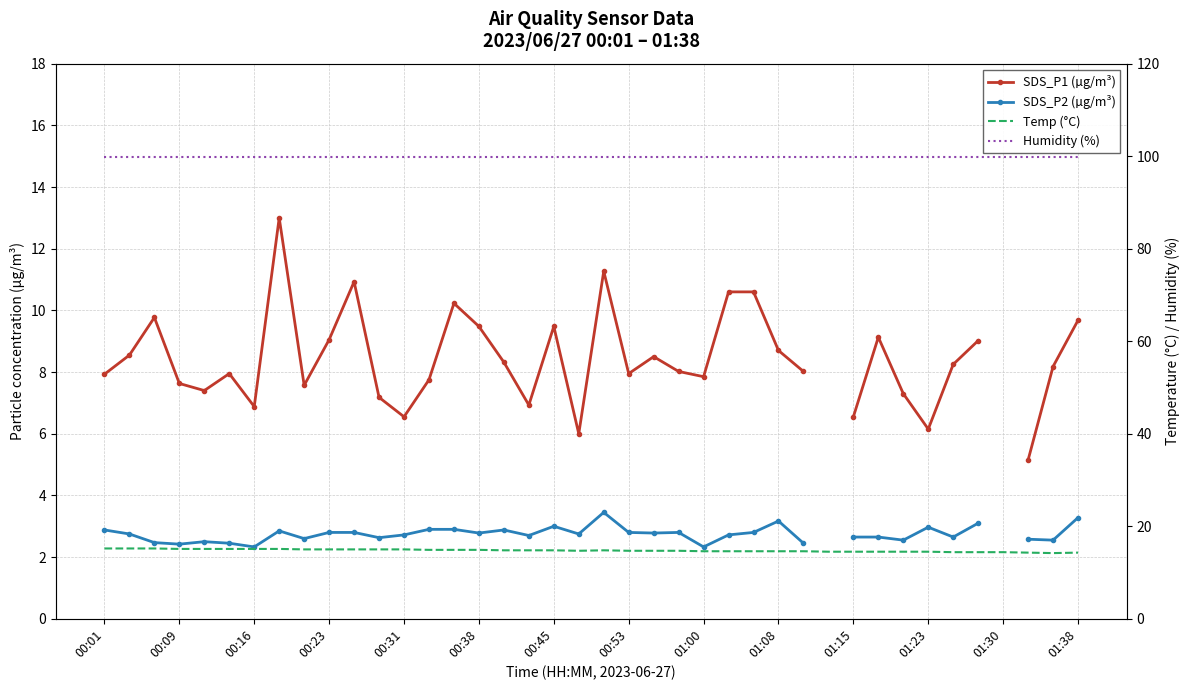

Is the value of SDS_P1 (µg/m³) at 22 greater than the value of SDS_P2 (µg/m³) at 23?

Yes